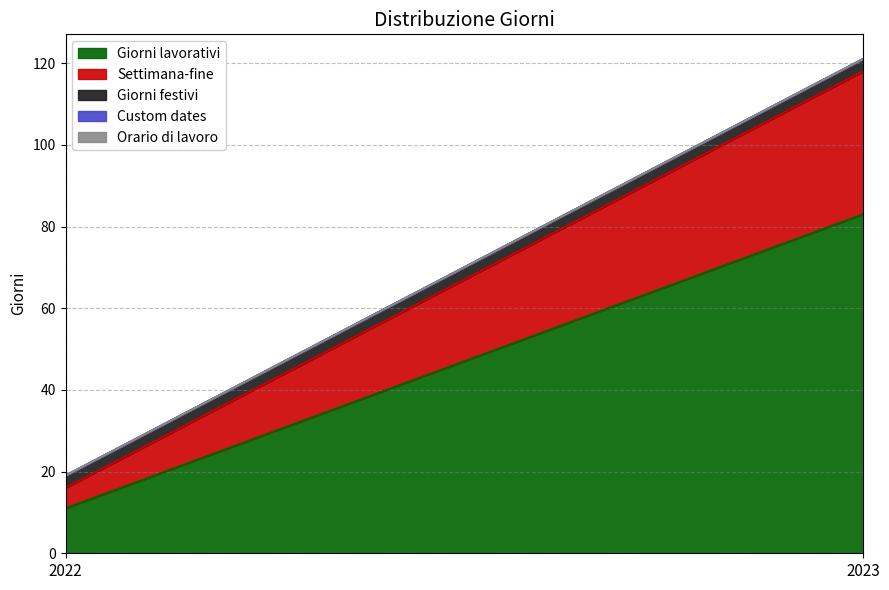

Rank the series by their maximum value, from highest to lowest.

Giorni lavorativi, Settimana-fine, Giorni festivi, Custom dates, Orario di lavoro